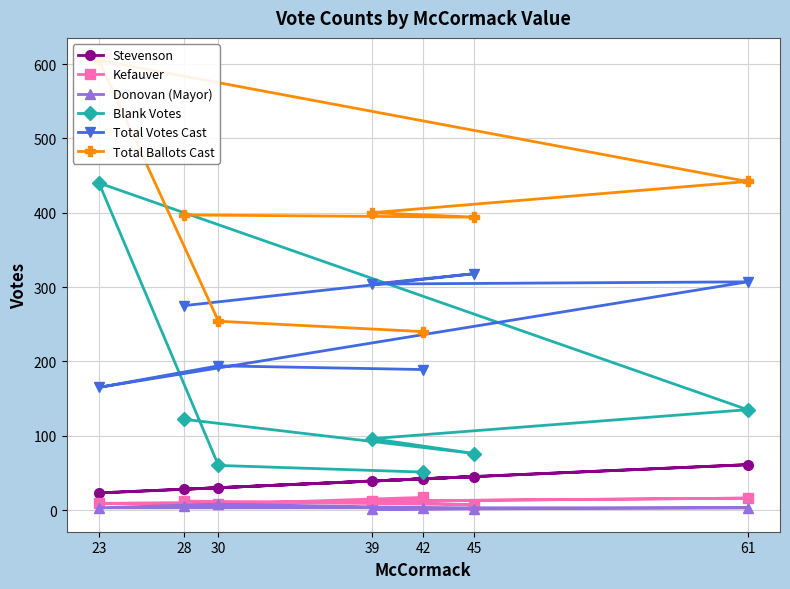

Is it true that Total Ballots Cast equals 746 at 61?

False